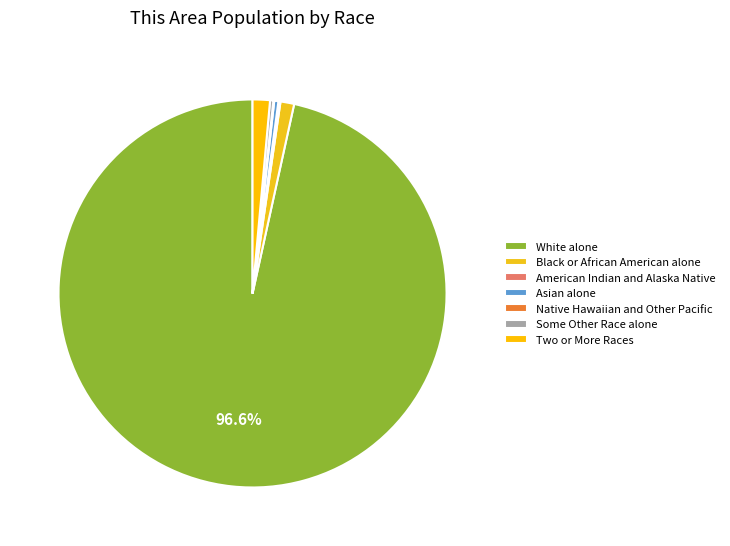

How many segments does this pie chart have?

7